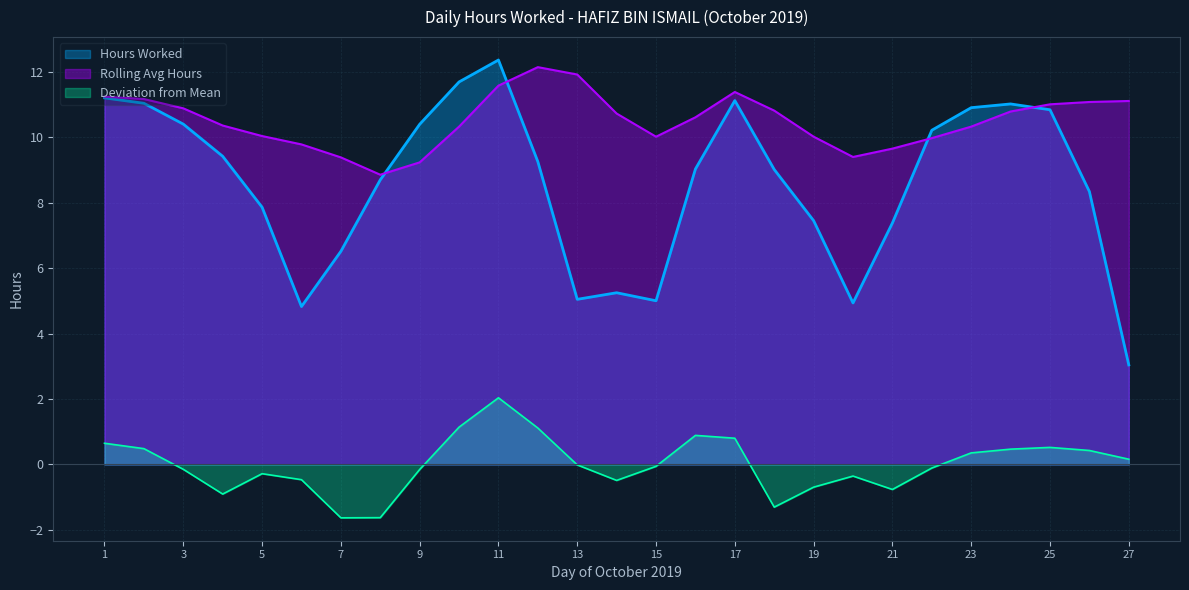

True or false: the data shows 18.2 at 12.

False